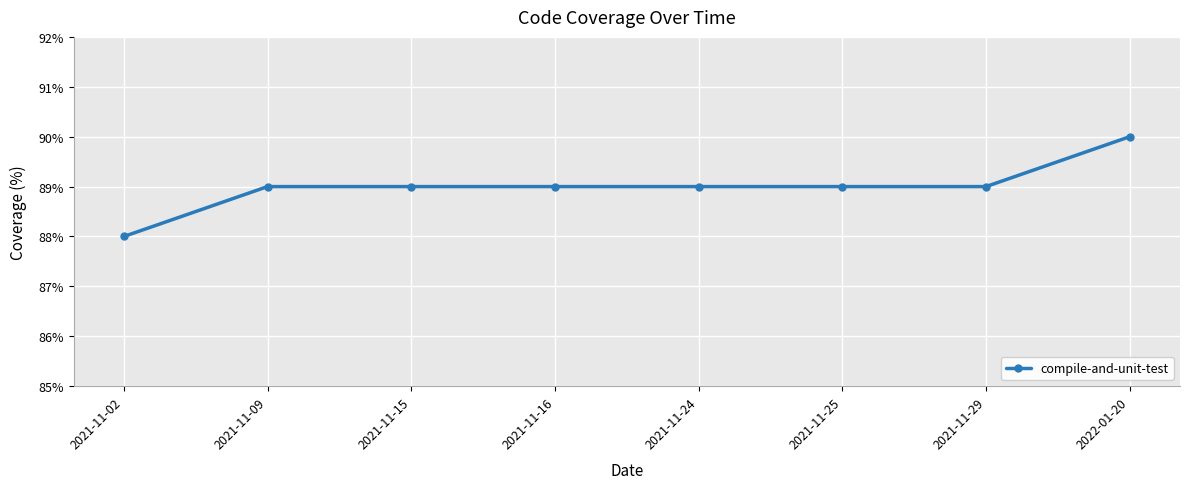

What is the label of the 2nd point from the right?

2021-11-29